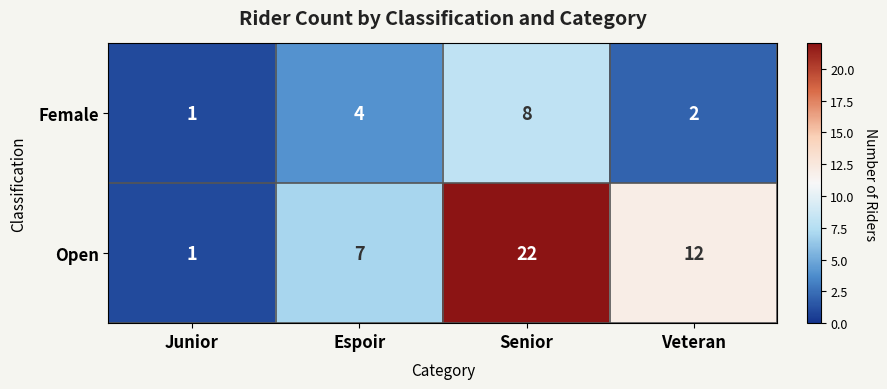

Which series has the largest range (max minus min)?

Open